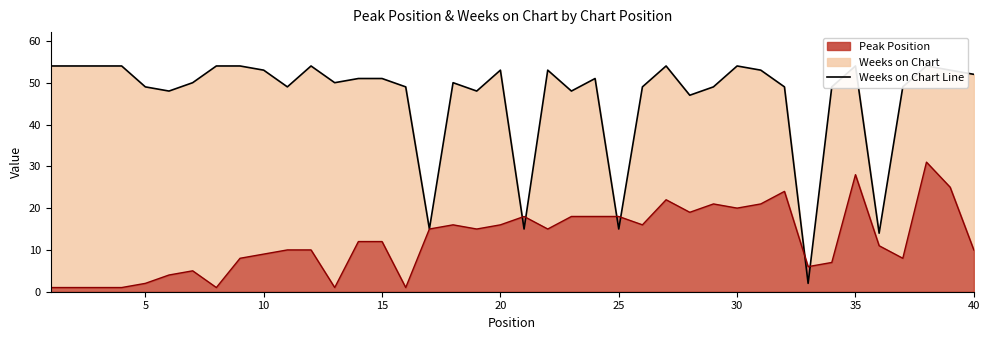

Which series has the largest total across all categories?

Weeks on Chart